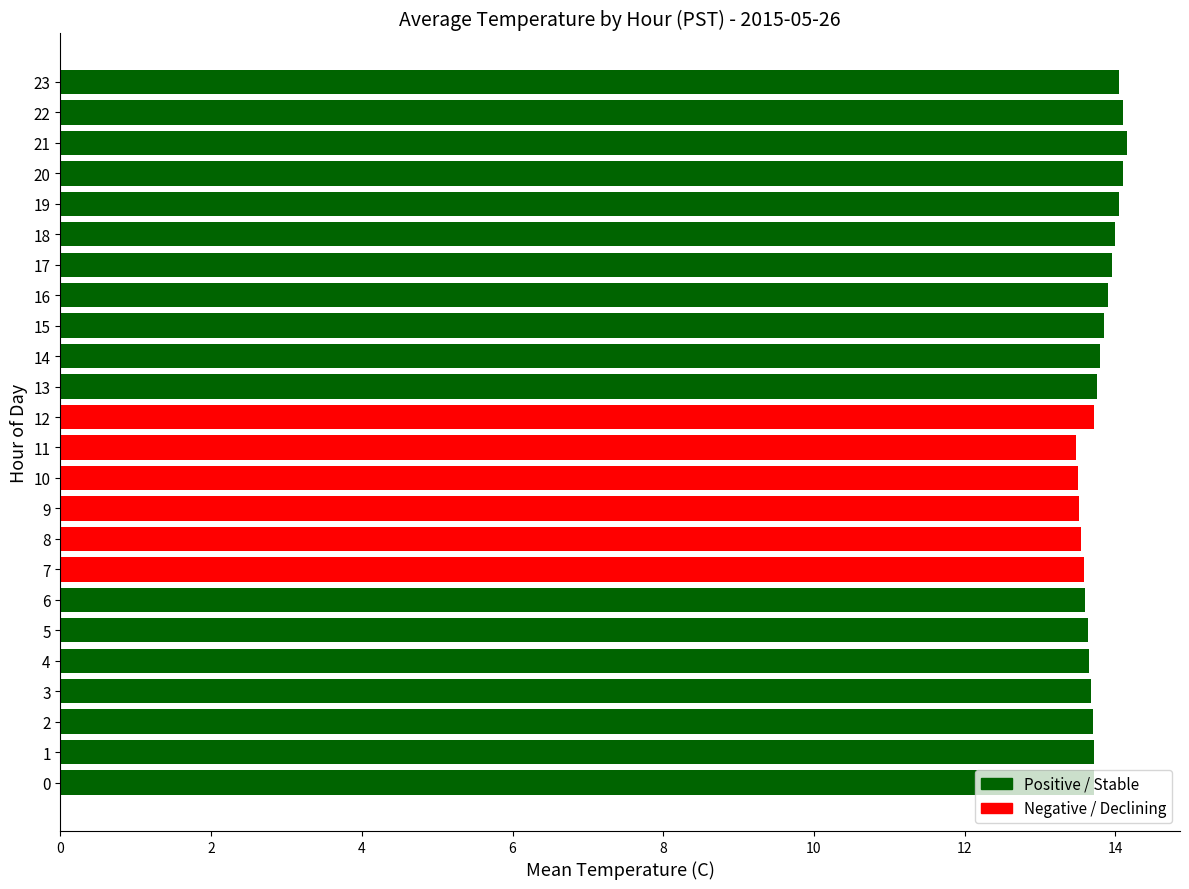

Approximately how many times larger is the value at 19 compared to 23?

1.0